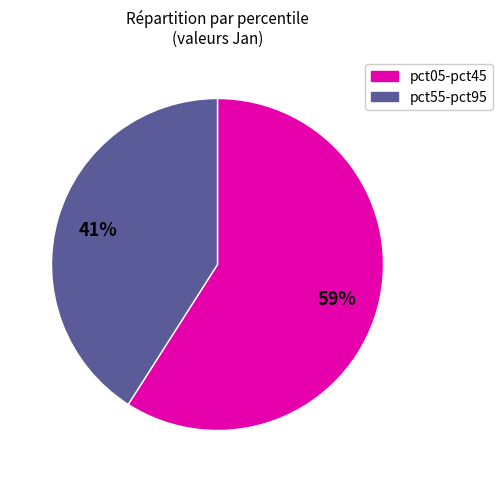

Does any single category account for the majority?

Yes